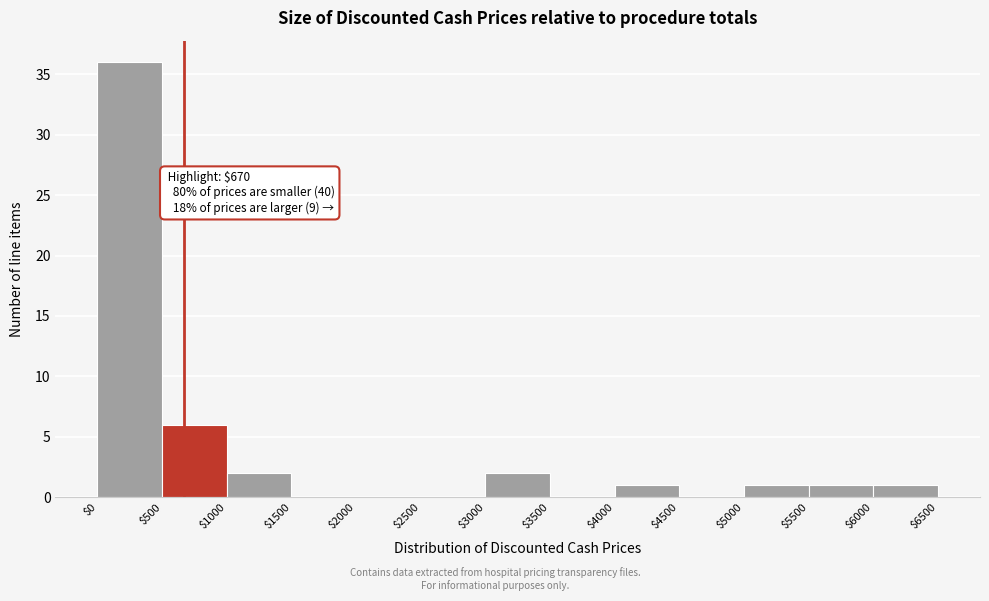

Which range on the x-axis has the tallest bar?

$0 to $500